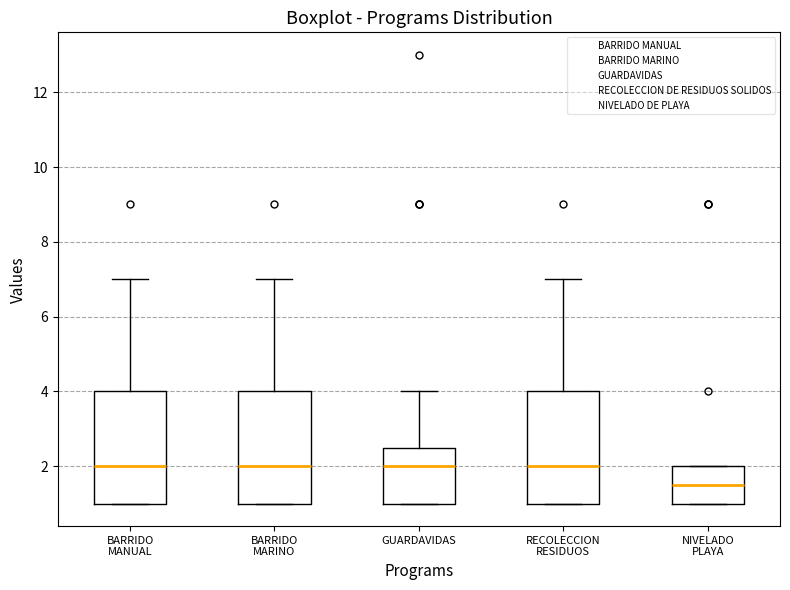

Where is the lower edge of the box for BARRIDO MANUAL on the y-axis? The values are not printed on the chart, so give them approximately, as read against the axis.

1.0